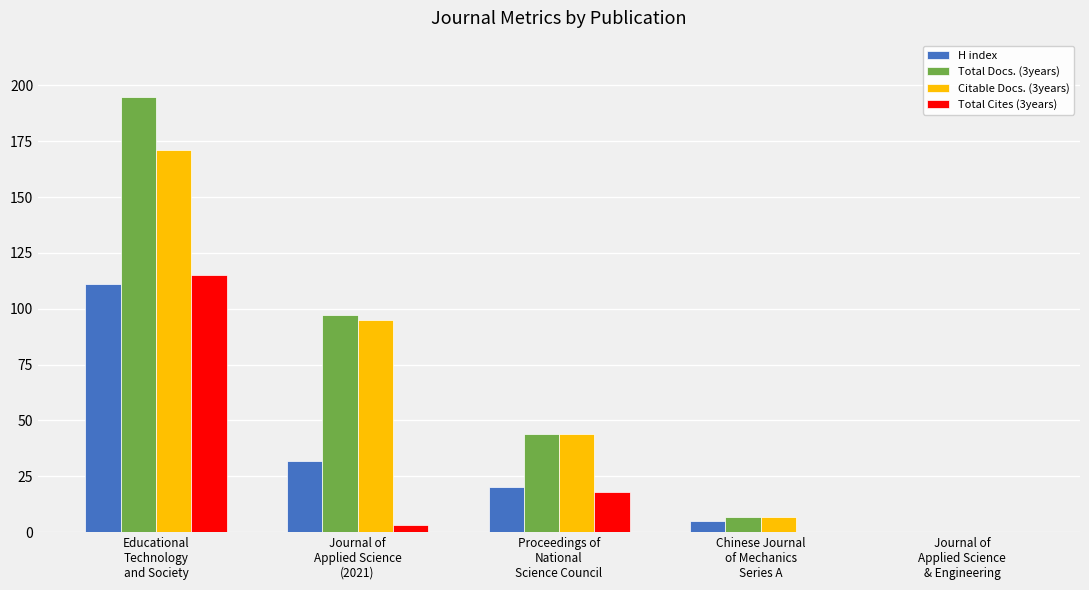

Count the number of data series in this chart.

4